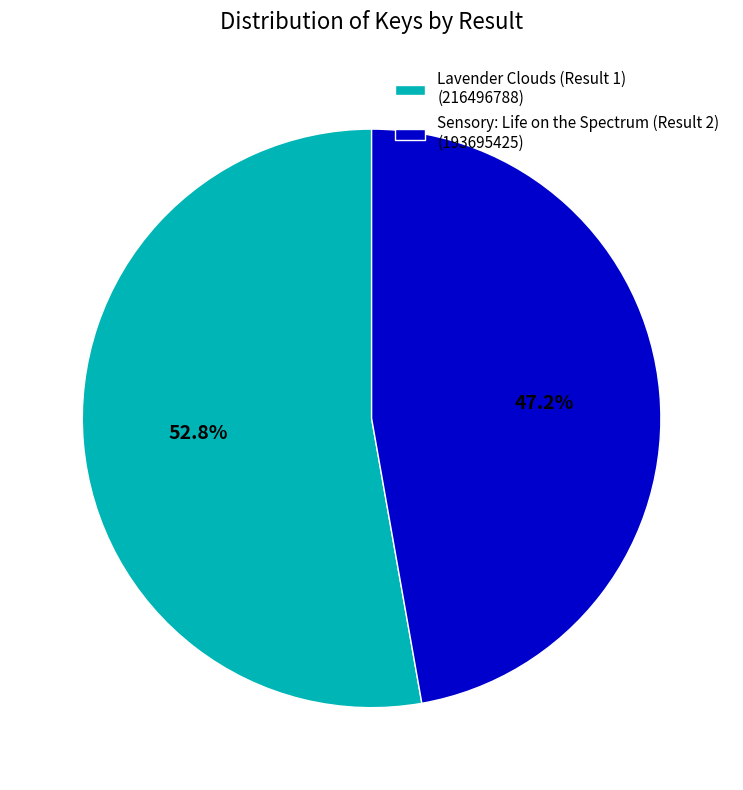

Count the number of slices in the pie.

2